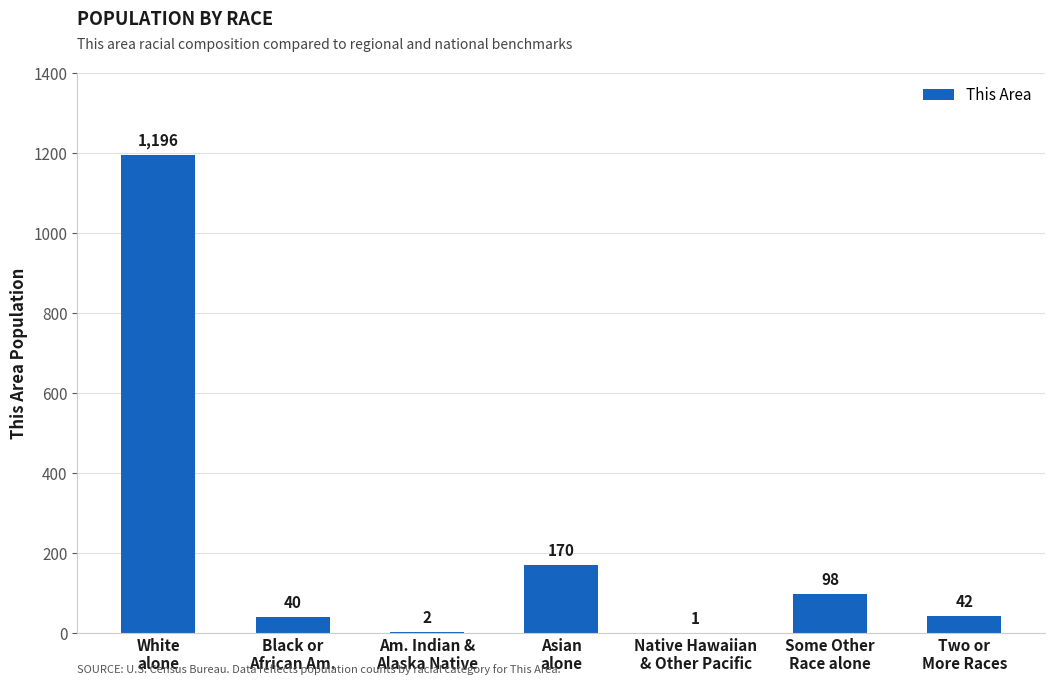

What is the sum of all values?

1549